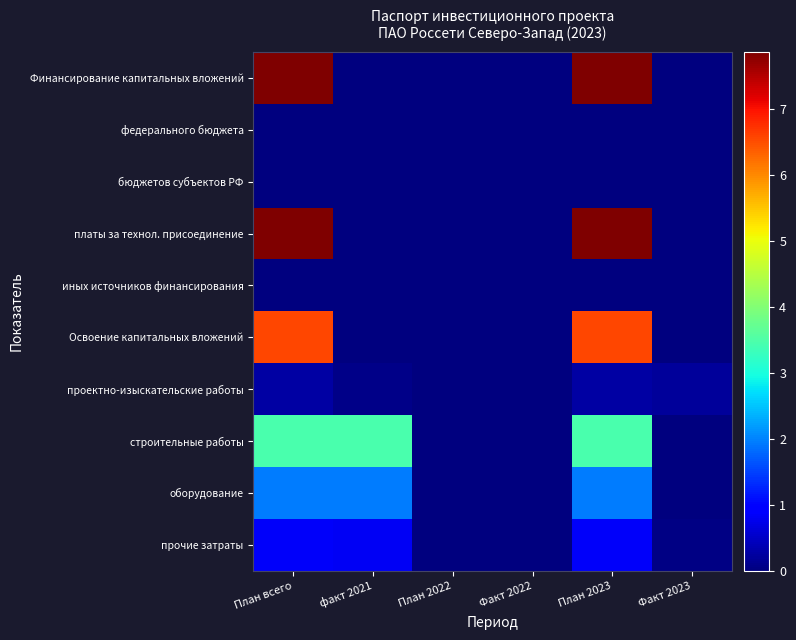

At how many categories does at least one series exceed 1?

3